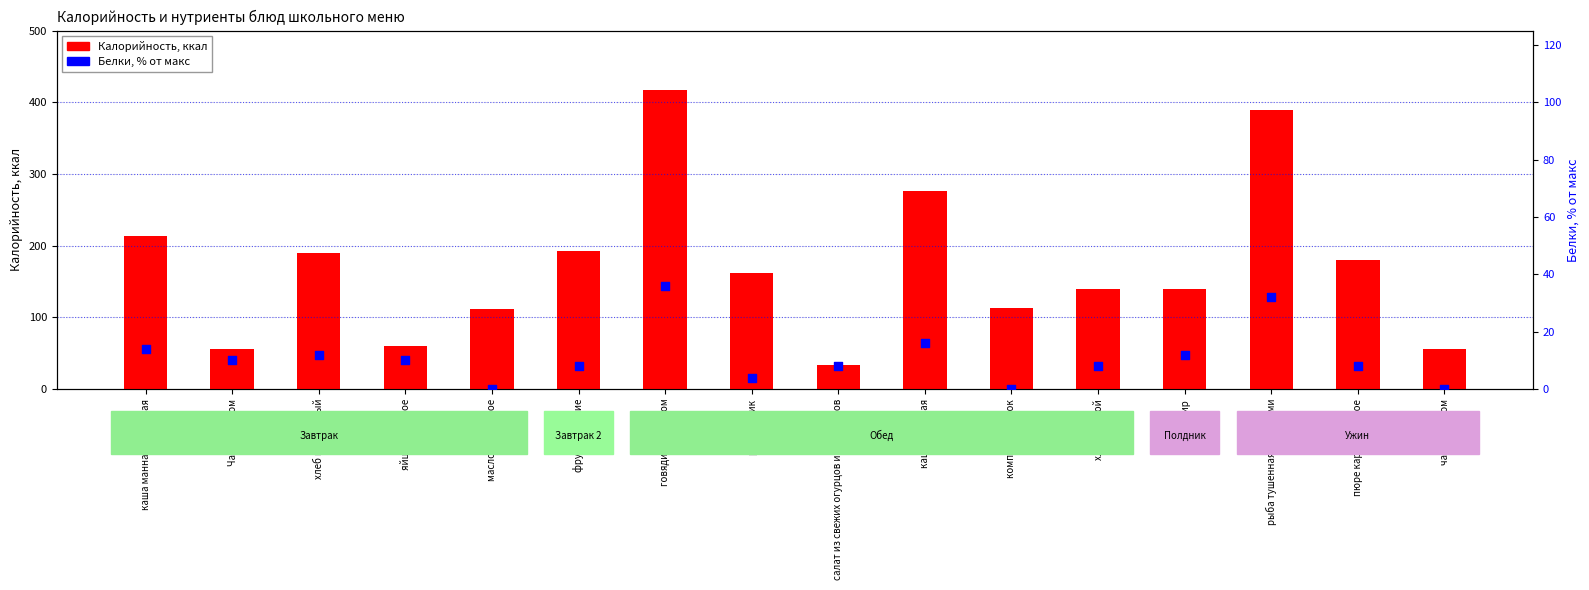

What are all the series names shown in the legend?

Калорийность, Белки (% от макс)